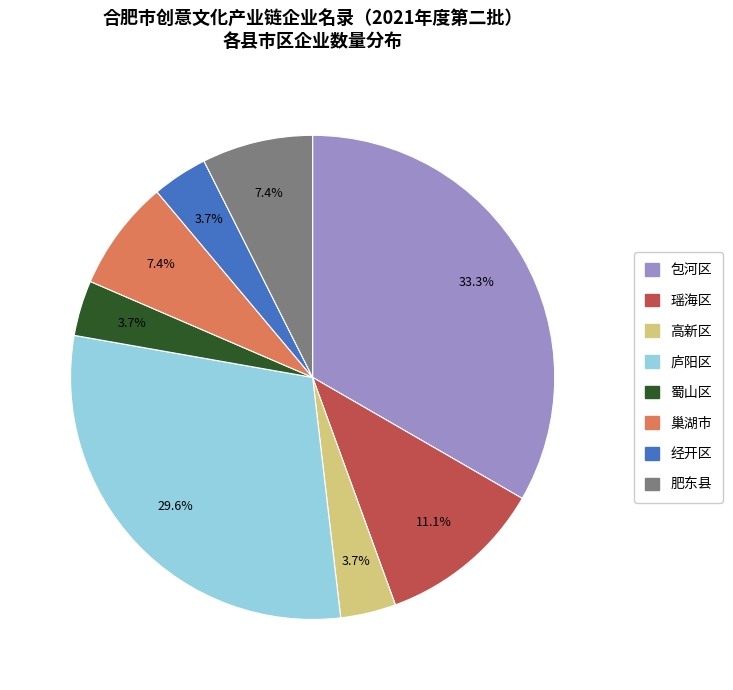

What percentage do 庐阳区 and 巢湖市 together represent?

37.0%